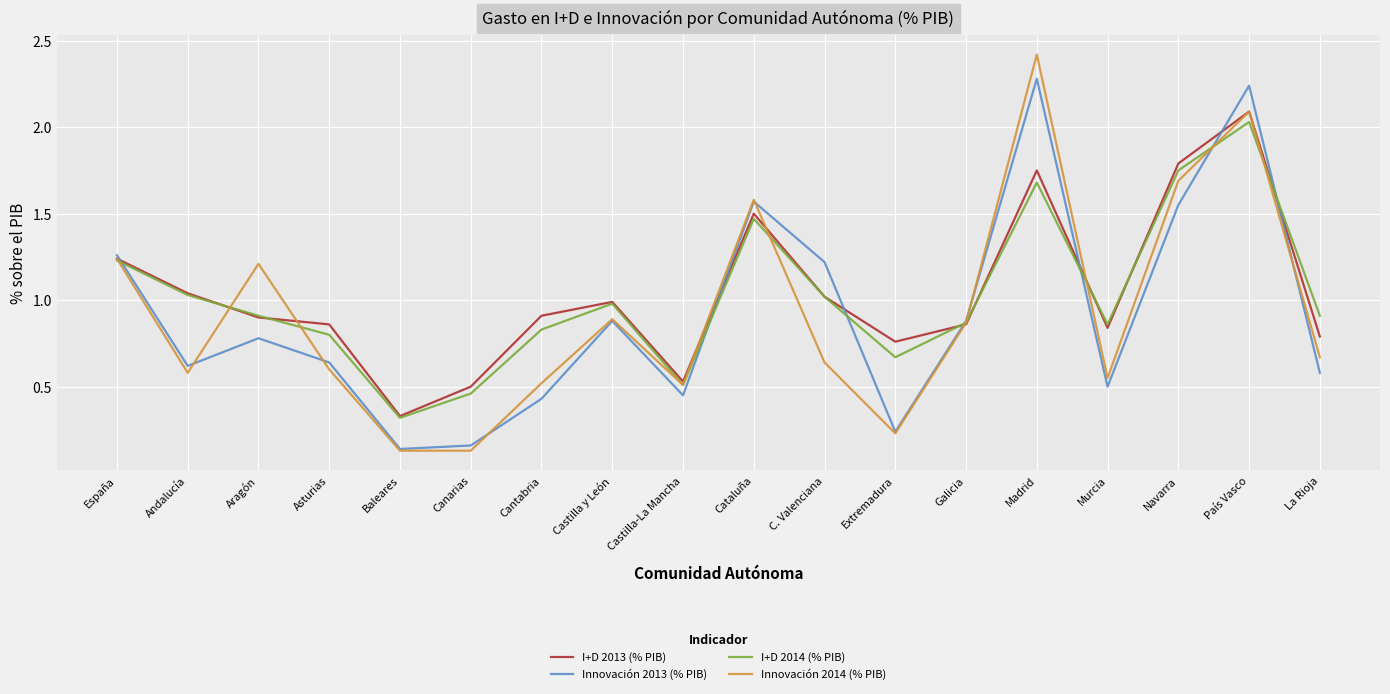

What position from the right is Cataluña?

9